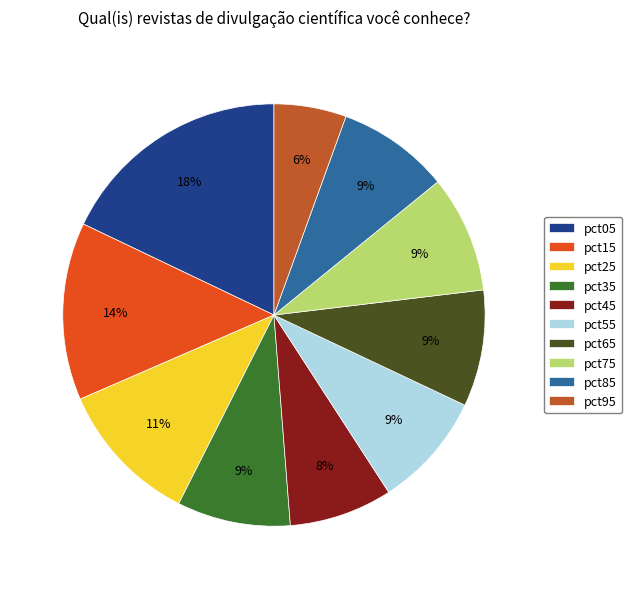

What percentage is the pct65 slice, to the nearest percent?

9%